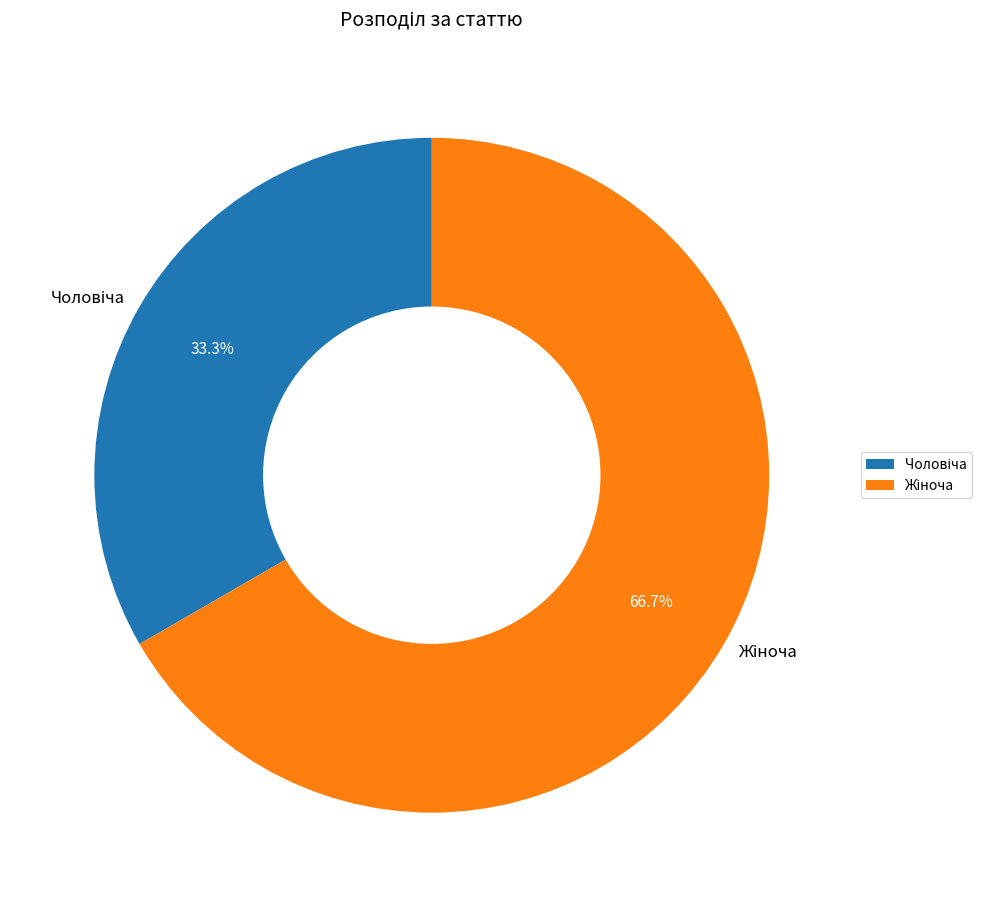

Does any single category account for the majority?

Yes